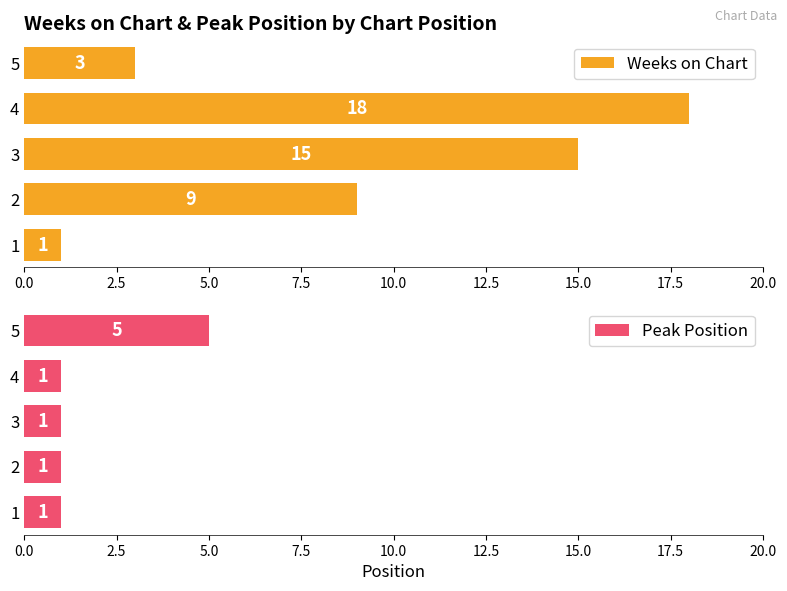

What is the sum of the Weeks on Chart values at 4 and 3?

33